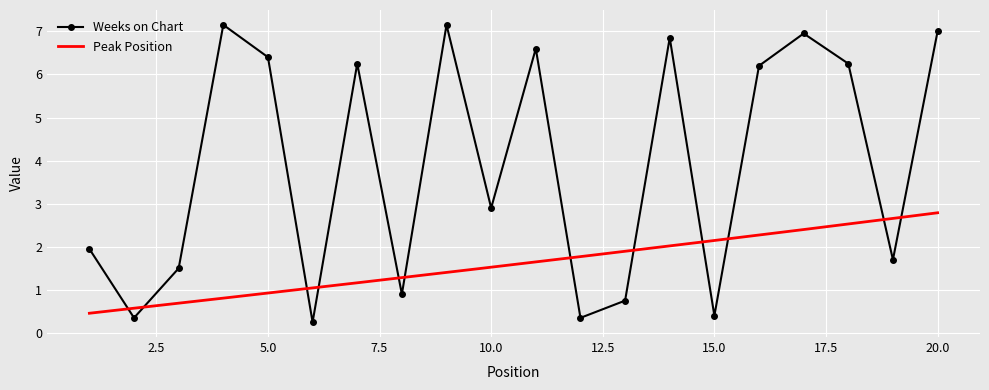

Between 20 and 17, which is larger?

20